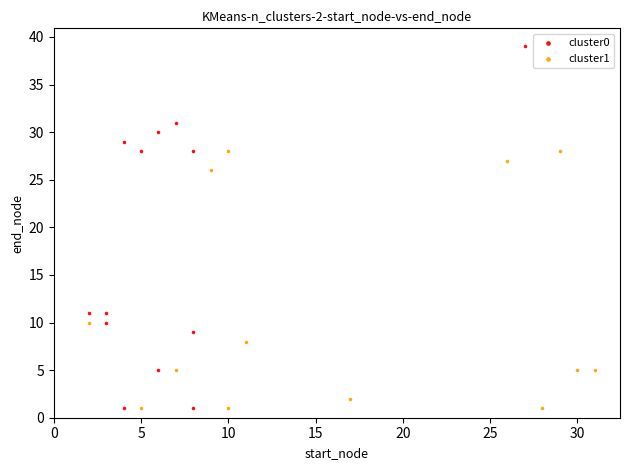

Which series reaches the maximum Y coordinate?

cluster0